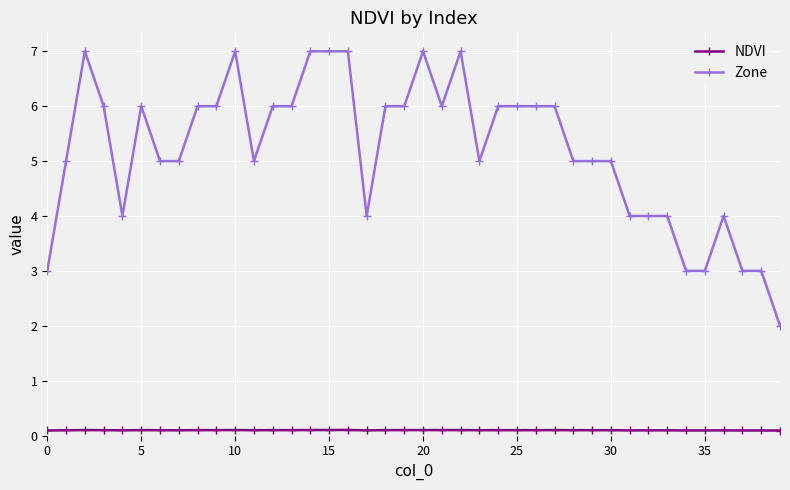

Rank the series by their maximum value, from lowest to highest.

NDVI, Zone